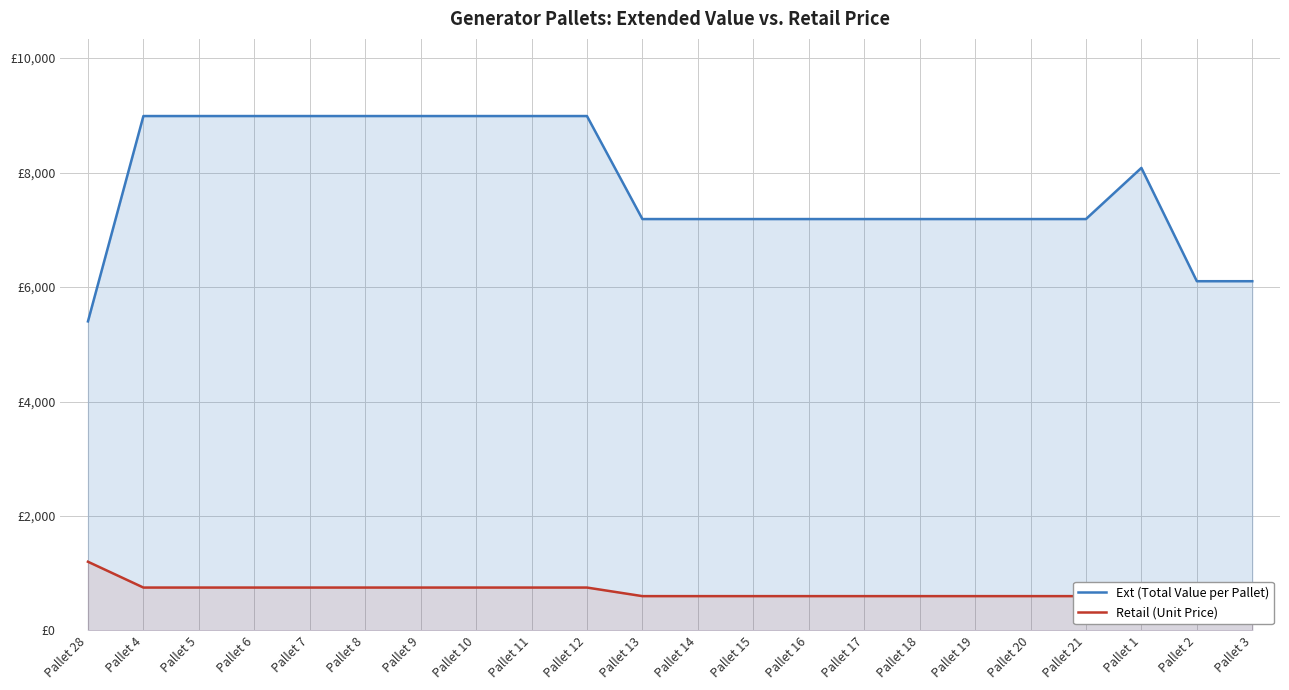

At which category is the sum across all series the highest?

Pallet 4